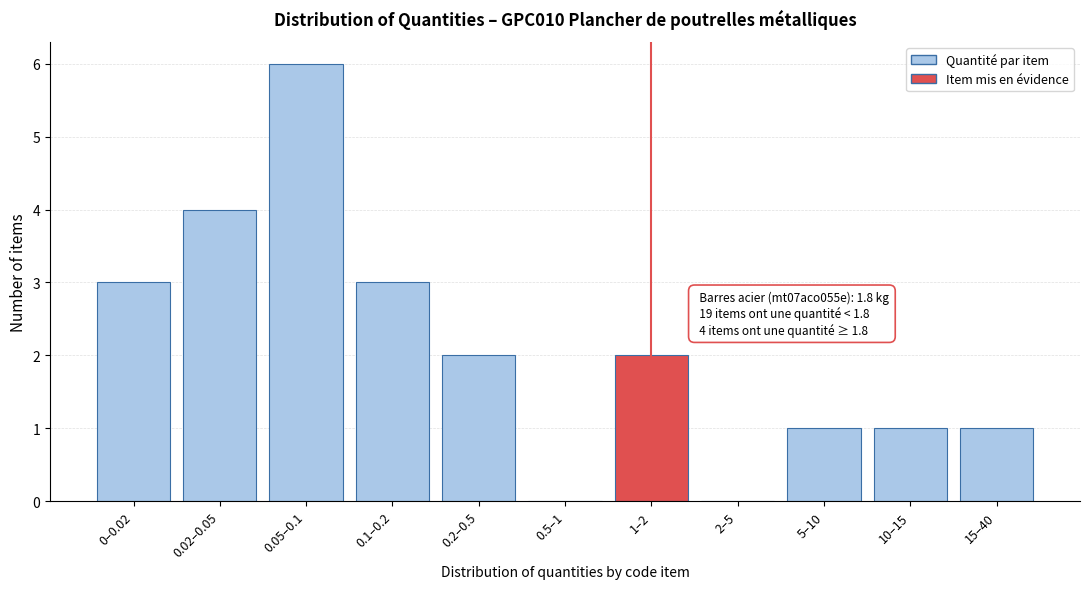

Reading left to right, what are all the values shown in this chart?

0–0.02=3	0.02–0.05=4	0.05–0.1=6	0.1–0.2=3	0.2–0.5=2	0.5–1=0	1–2=2	2–5=0	5–10=1	10–15=1	15–40=1